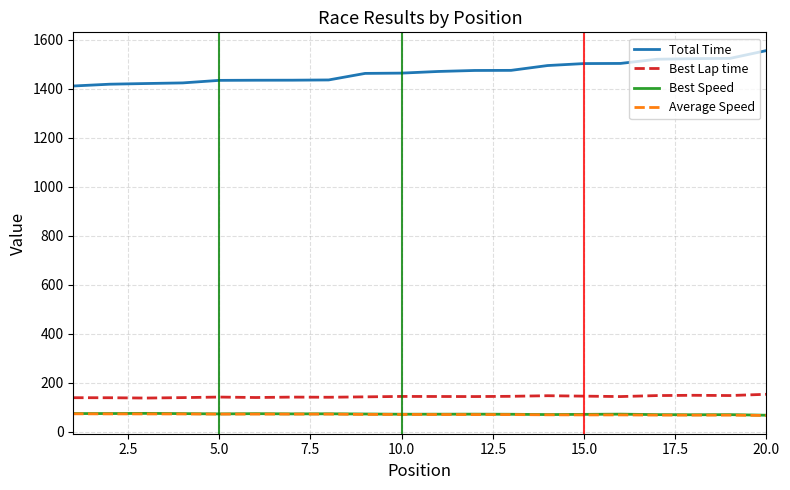

Which series has the widest spread of values?

Total Time